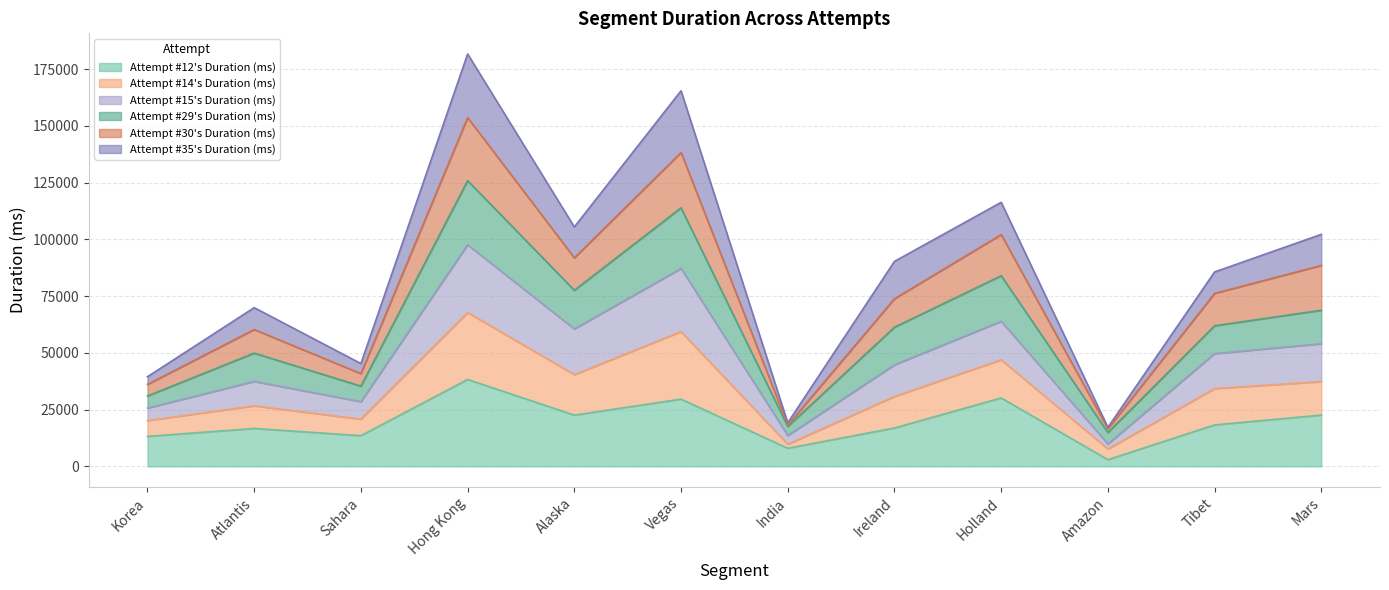

What are all the series names shown in the legend?

Attempt #12's Duration (ms), Attempt #14's Duration (ms), Attempt #15's Duration (ms), Attempt #29's Duration (ms), Attempt #30's Duration (ms), Attempt #35's Duration (ms)